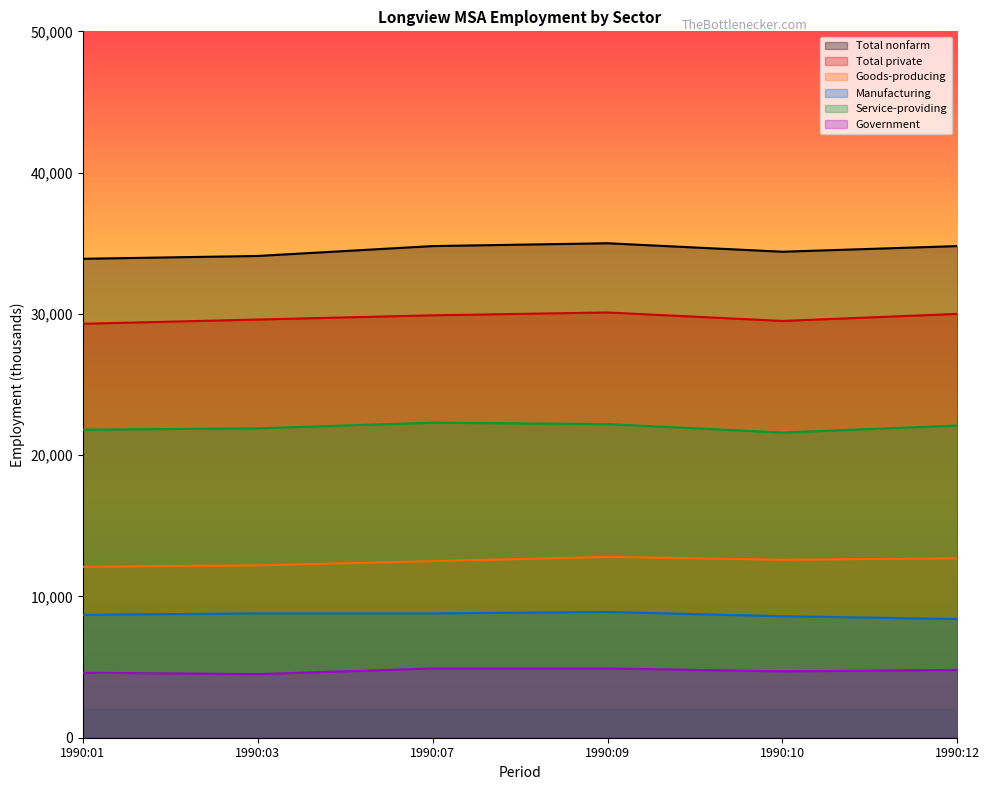

What is the value of the Total nonfarm point at the 4th from the left?

35000